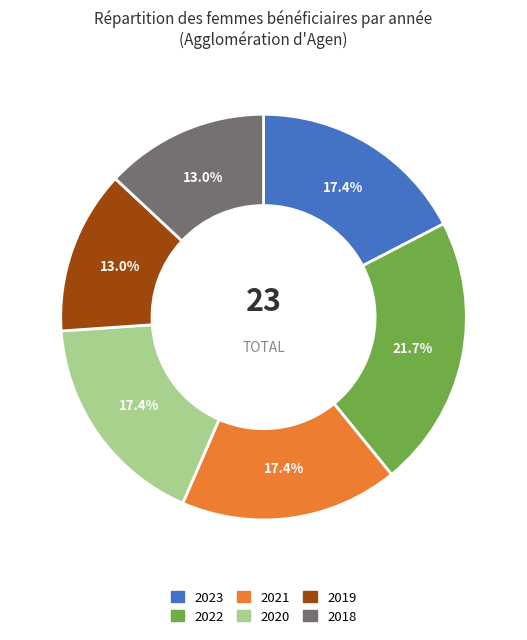

What percentage is NOT represented by 2019?

87.0%